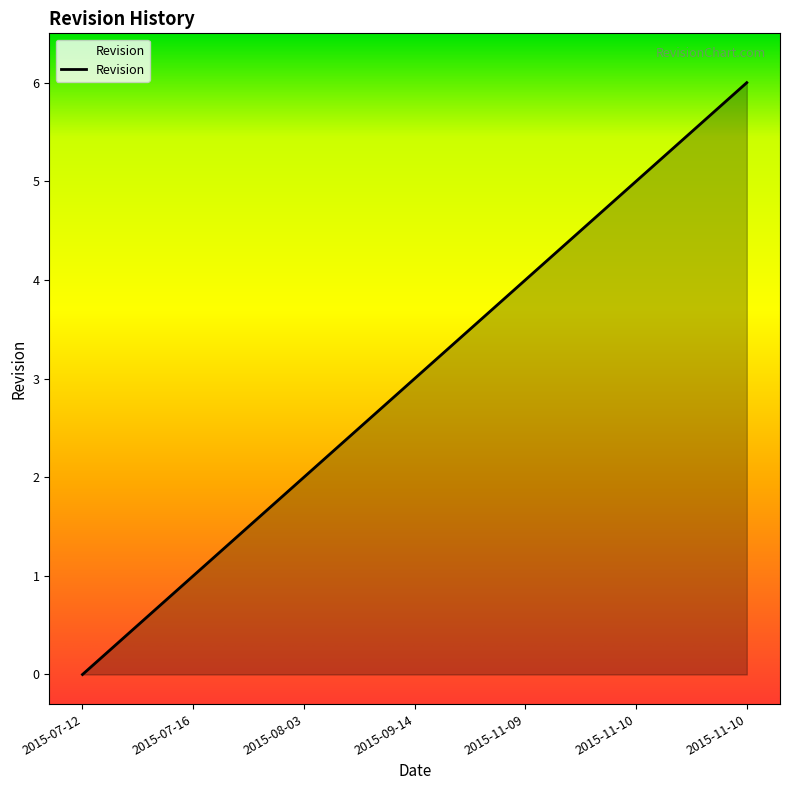

What is the sum of the values at 2015-11-10 and 2015-11-09?

9